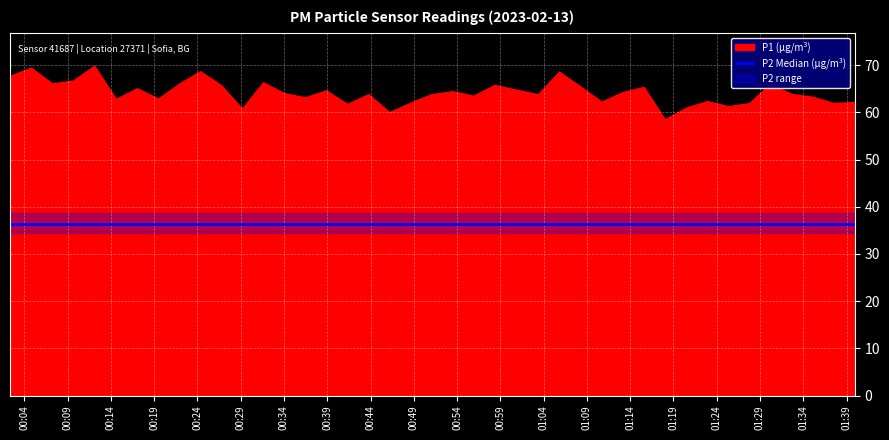

At how many categories does at least one series exceed 50?

40